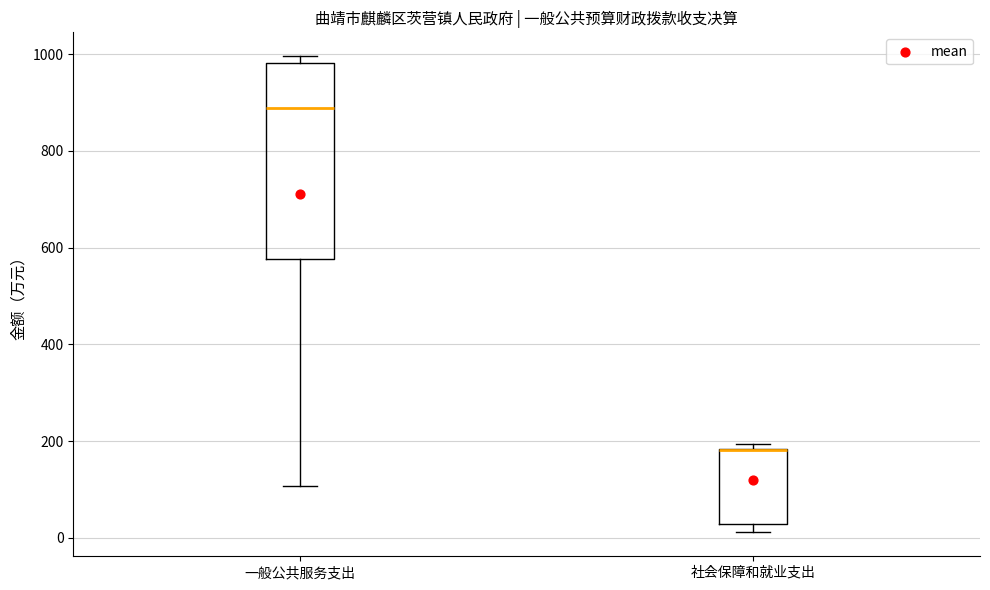

Comparing the boxes themselves (not the whiskers), which one is the tallest?

一般公共服务支出